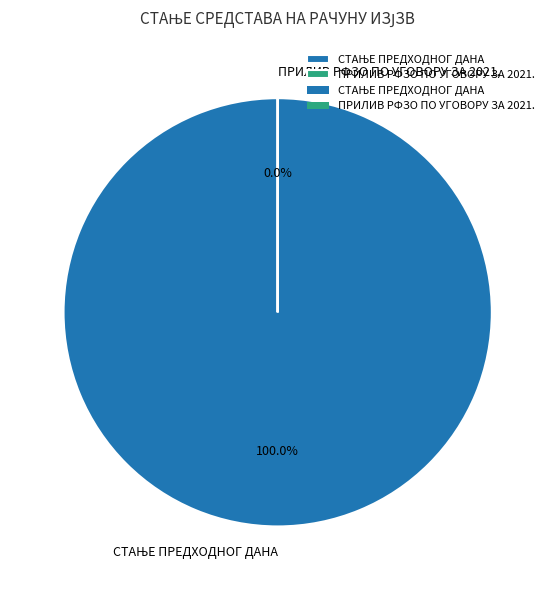

What is the change in value from СТАЊЕ ПРЕДХОДНОГ ДАНА to ПРИЛИВ РФЗО ПО УГОВОРУ ЗА 2021.?

-120187404.5